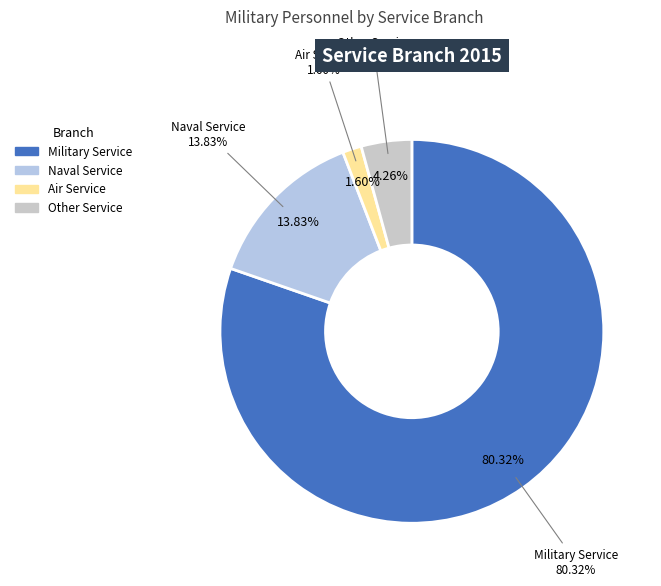

How many segments does this pie chart have?

4